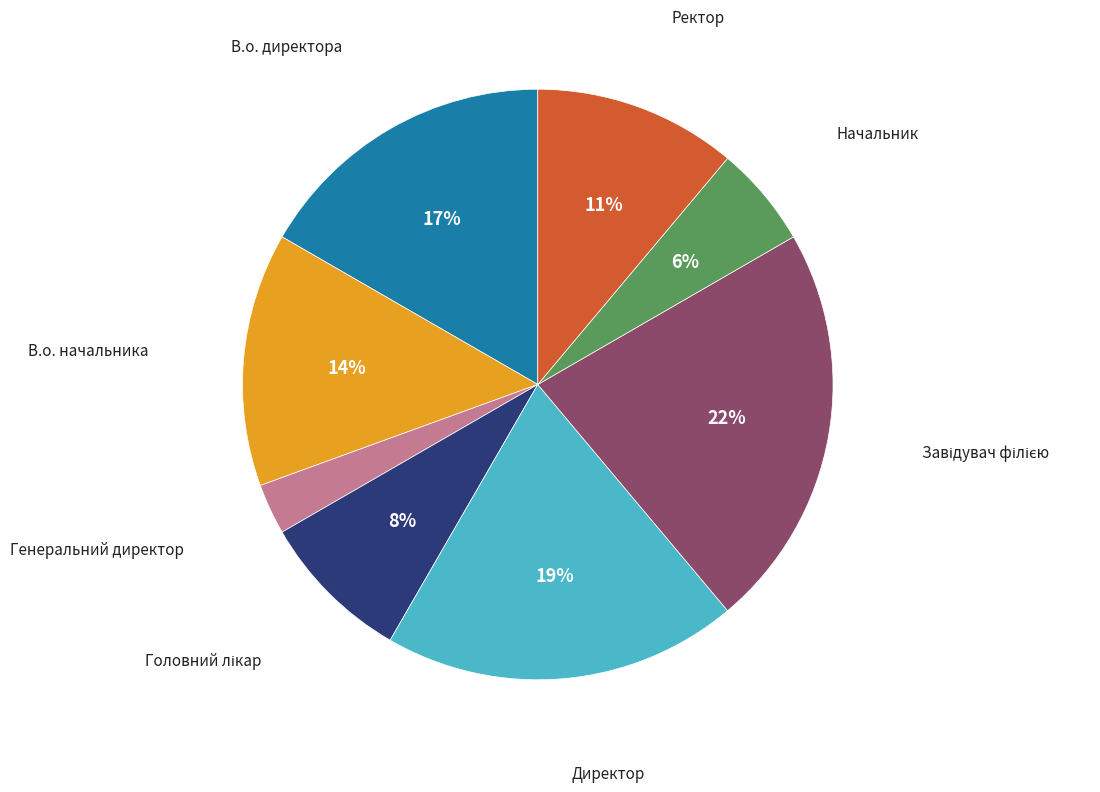

Count the number of slices in the pie.

8